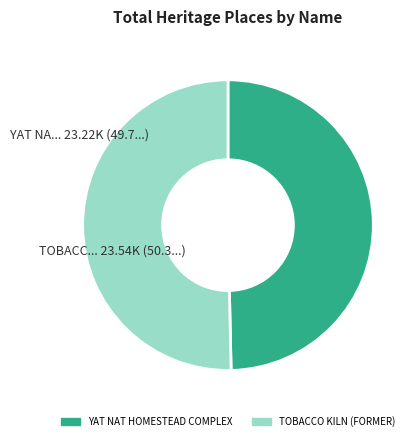

Which category accounts for the majority?

TOBACCO KILN (FORMER)